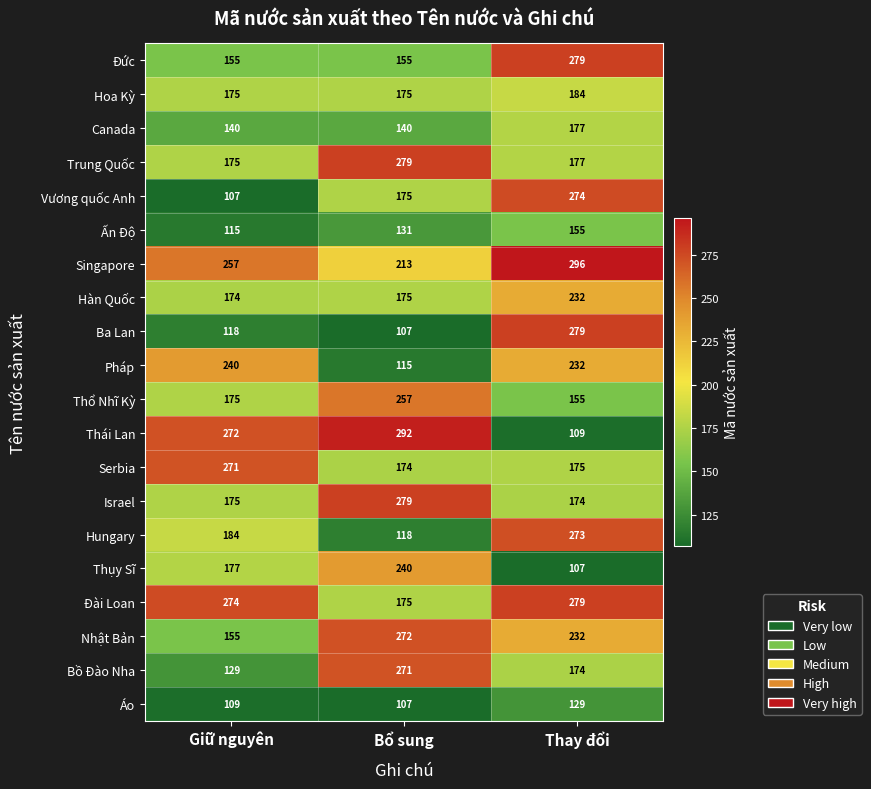

What is the difference between the second highest and minimum values in the Ấn Độ series?

16